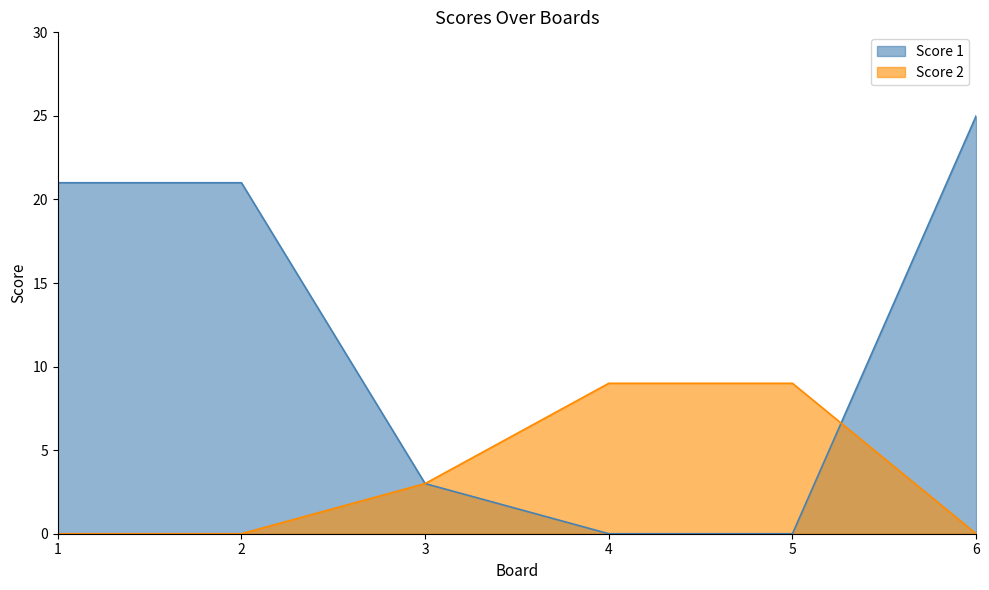

Count the number of data series in this chart.

2